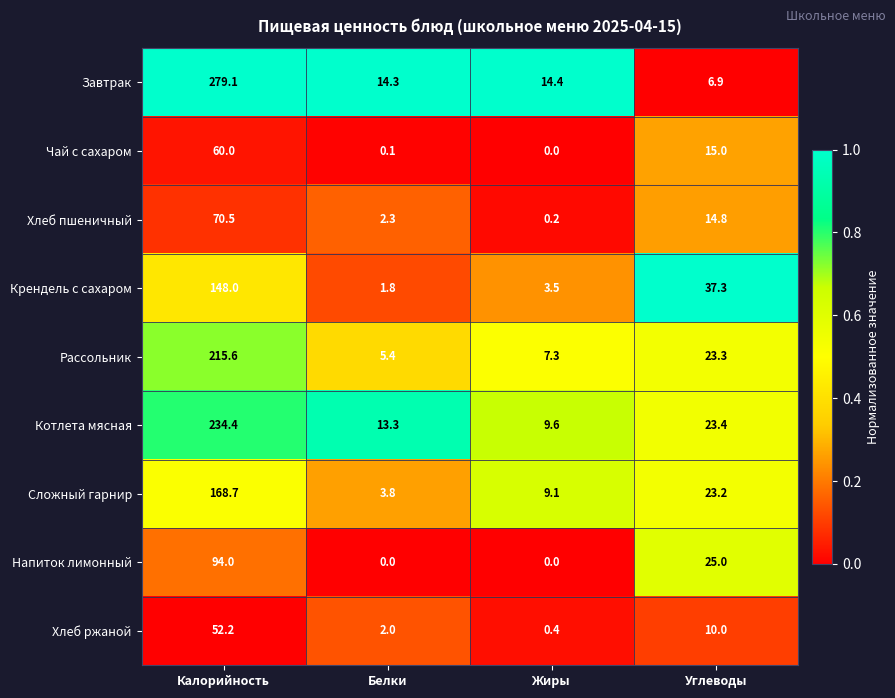

Is the value of Крендель с сахаром at Углеводы greater than the value of Рассольник at Калорийность?

No